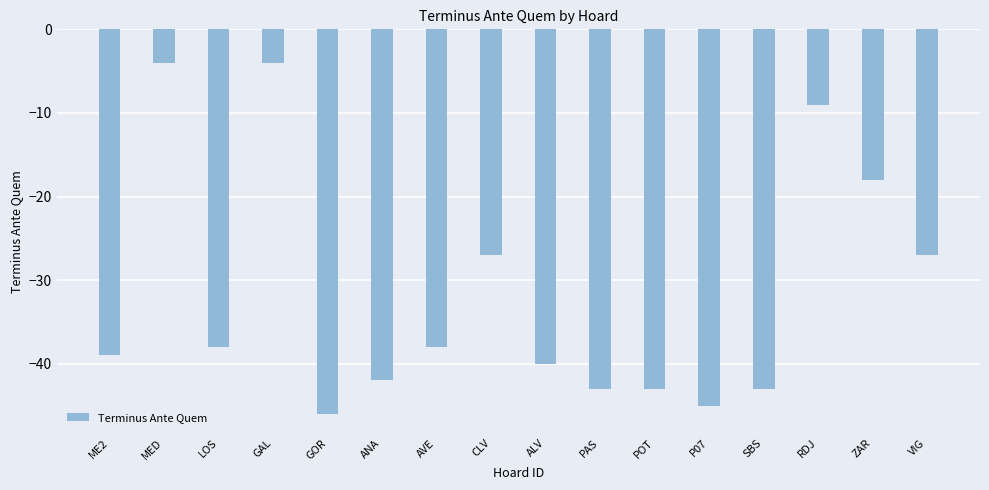

True or false: the data shows -69 at ME2.

False